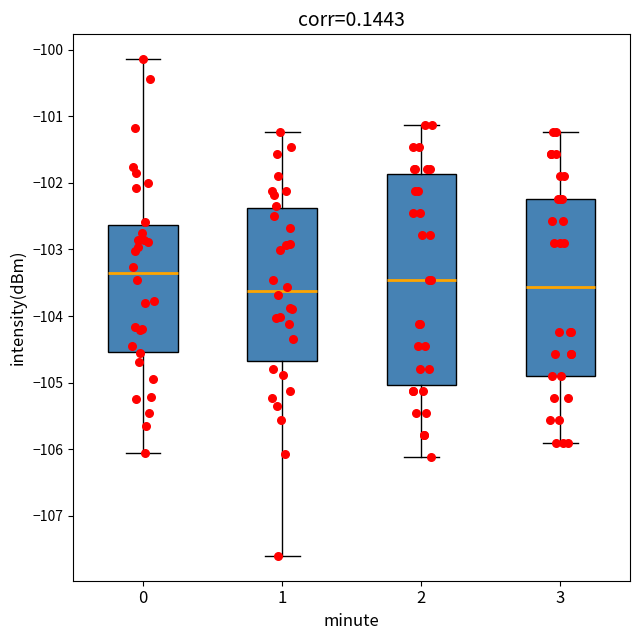

Comparing the boxes themselves (not the whiskers), which one is the tallest?

2